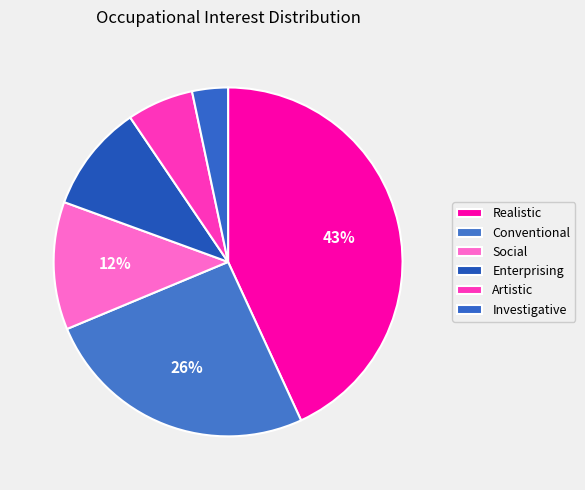

Approximately how many times larger is the value at Social compared to Realistic?

0.3